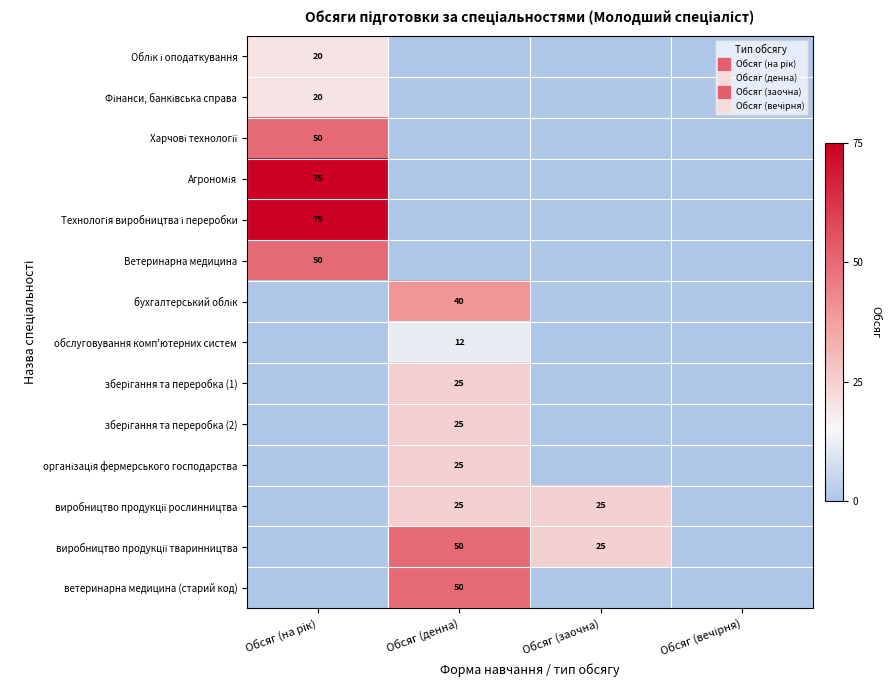

Which label corresponds to the smallest value in the chart?

Обсяг (денна)